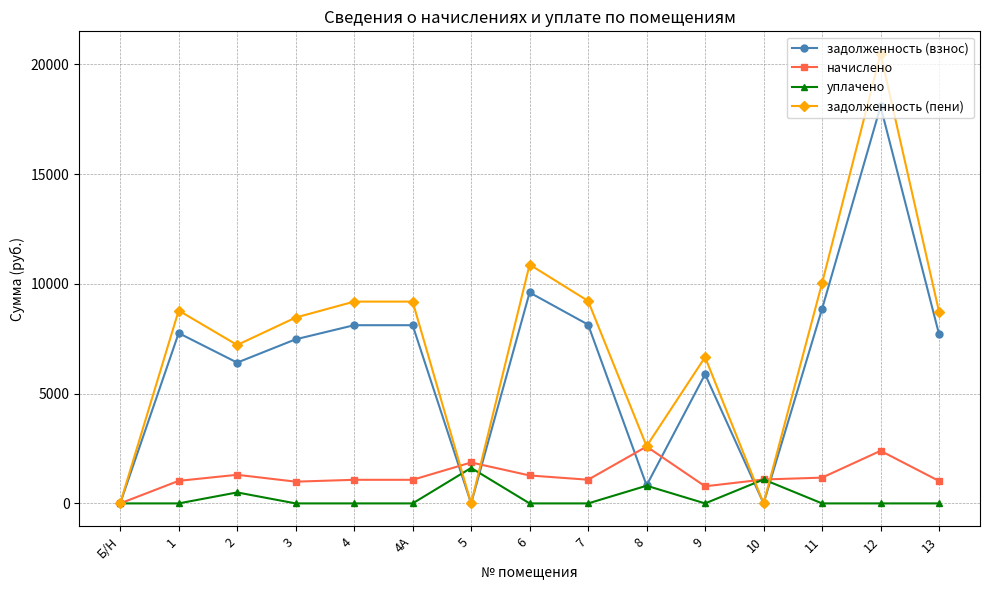

Is the value of уплачено at 5 greater than the value of задолженность (взнос) at 6?

No